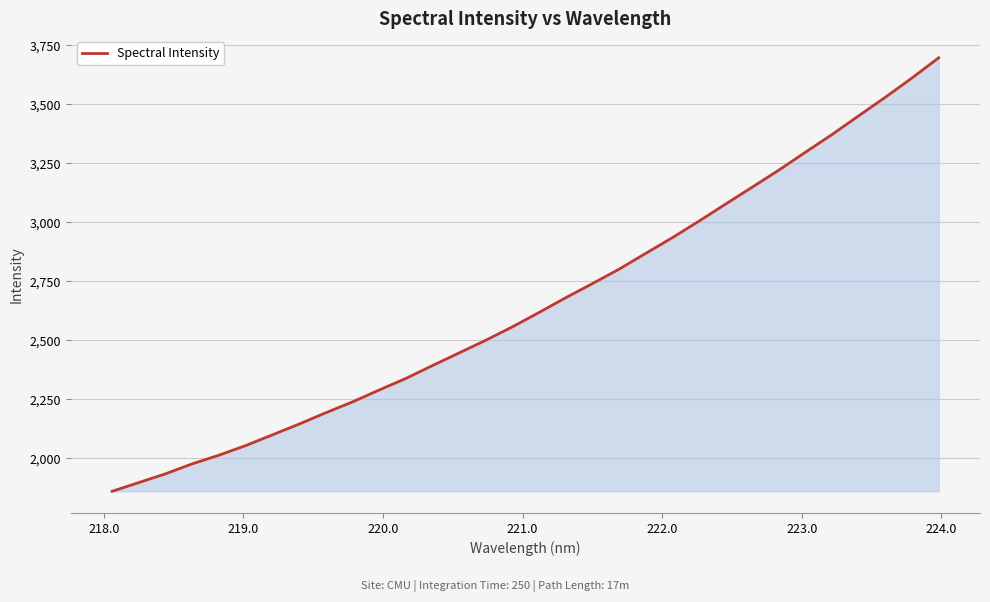

What is the smallest value displayed?

1860.4